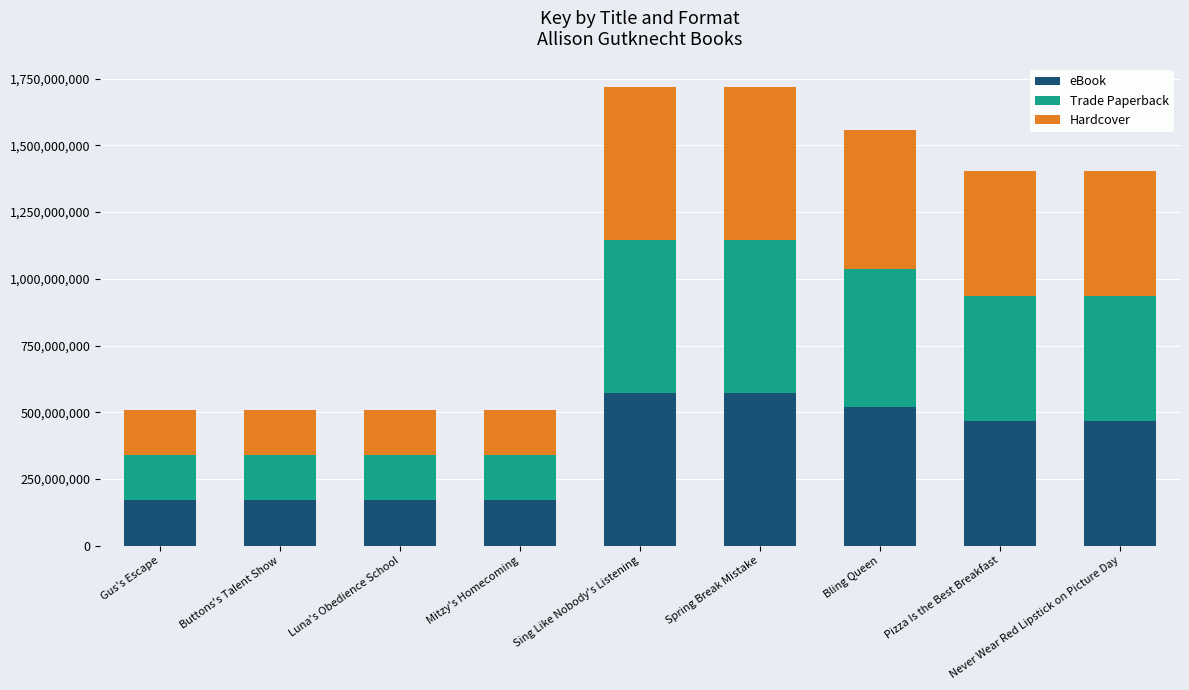

What is the maximum value for eBook?

572799557